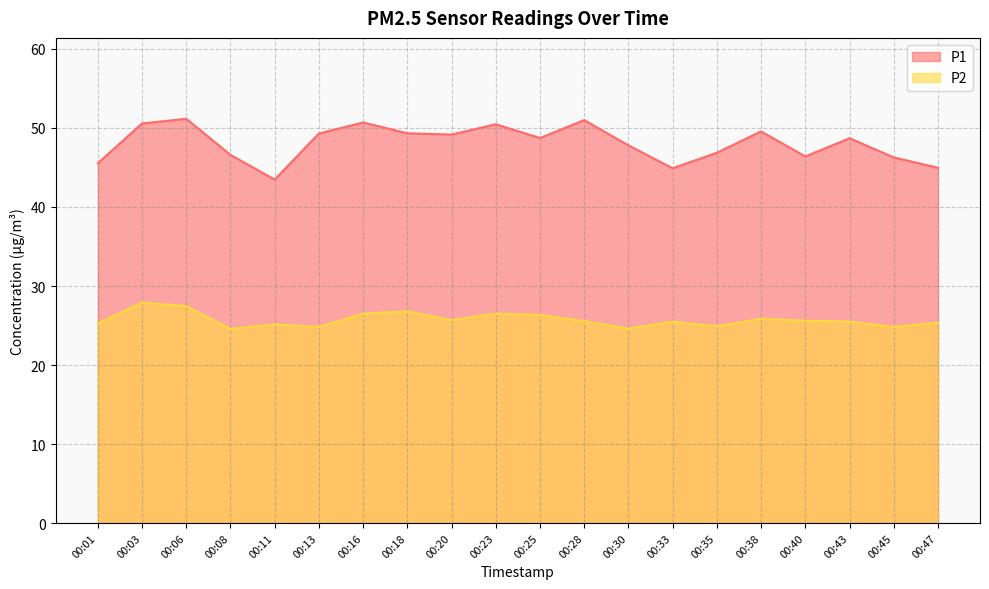

At which category does the chart reach its minimum across all series?

00:08